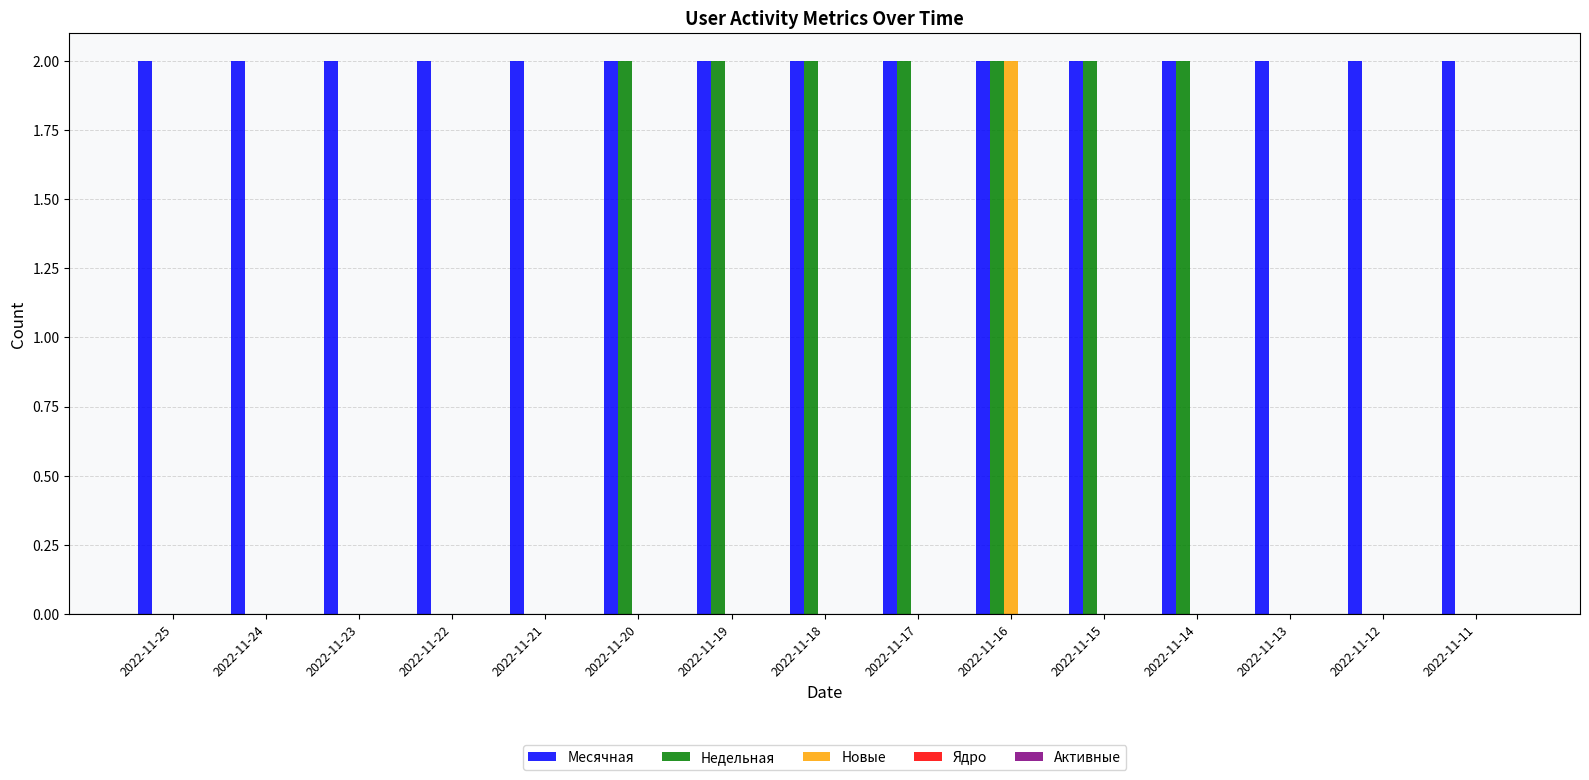

Between 2022-11-17 and 2022-11-13, which series saw the biggest shift?

Недельная